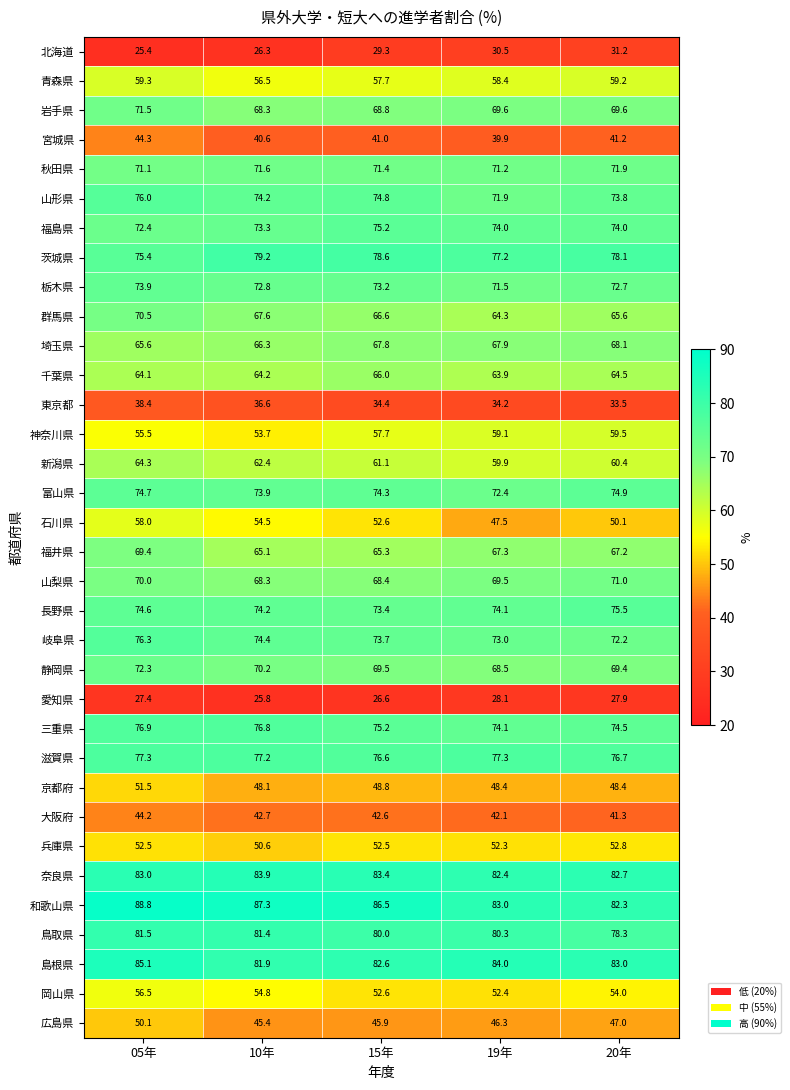

Is it true that 京都府 equals 48.4 at 20年?

True